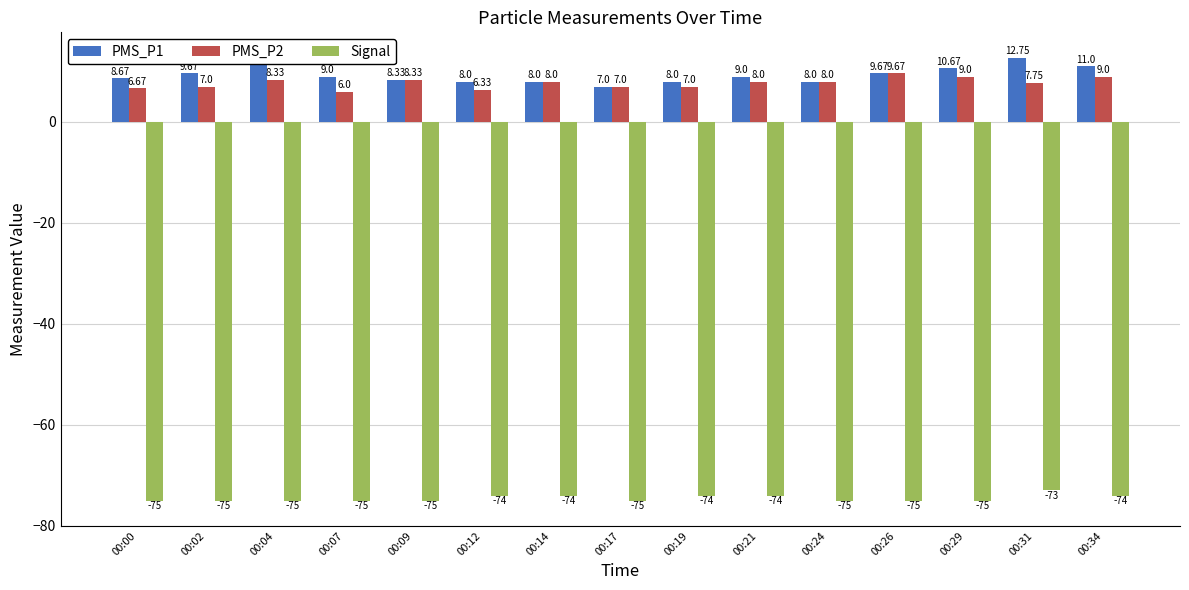

Count the number of data series in this chart.

3